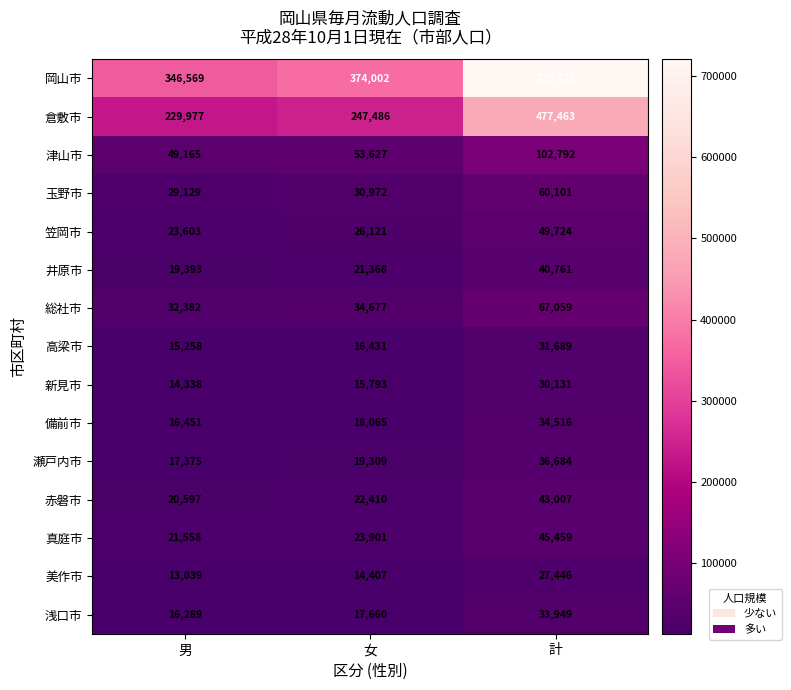

Which series changed the most between 男 and 計?

岡山市